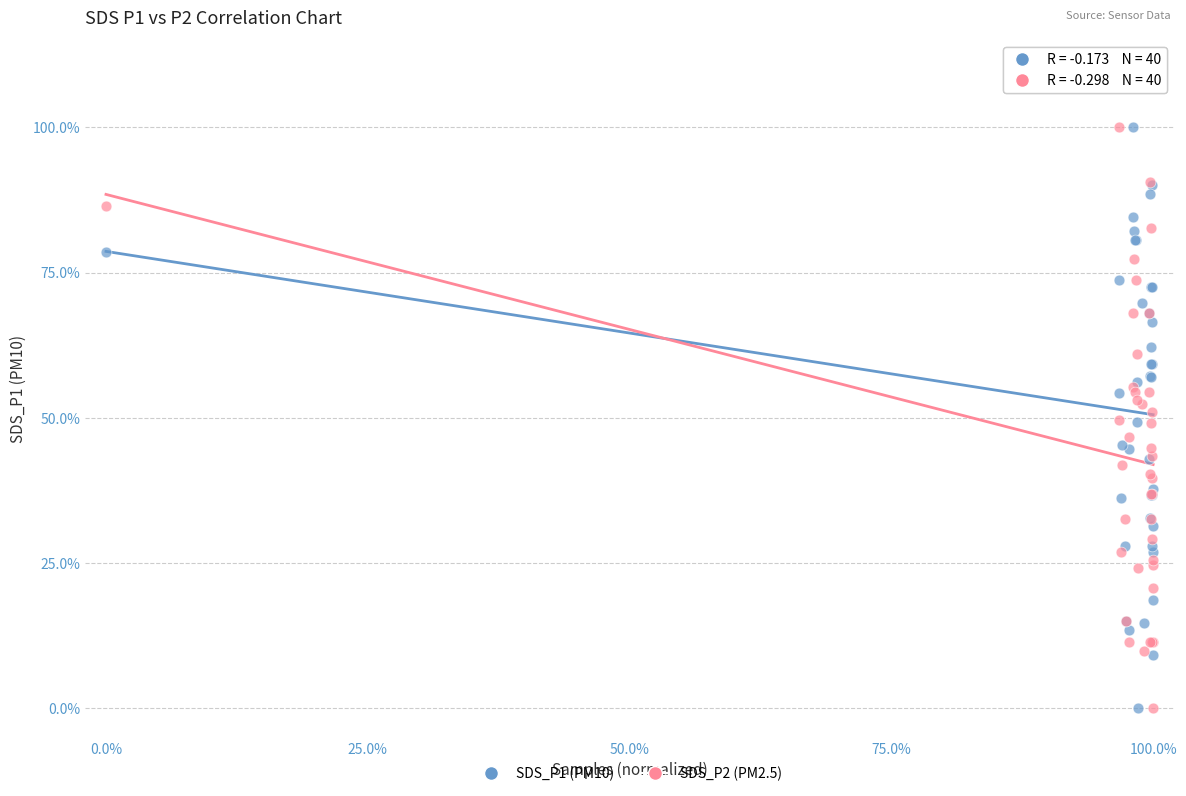

What is the X range (max minus min) for the scatter plot?

100.0